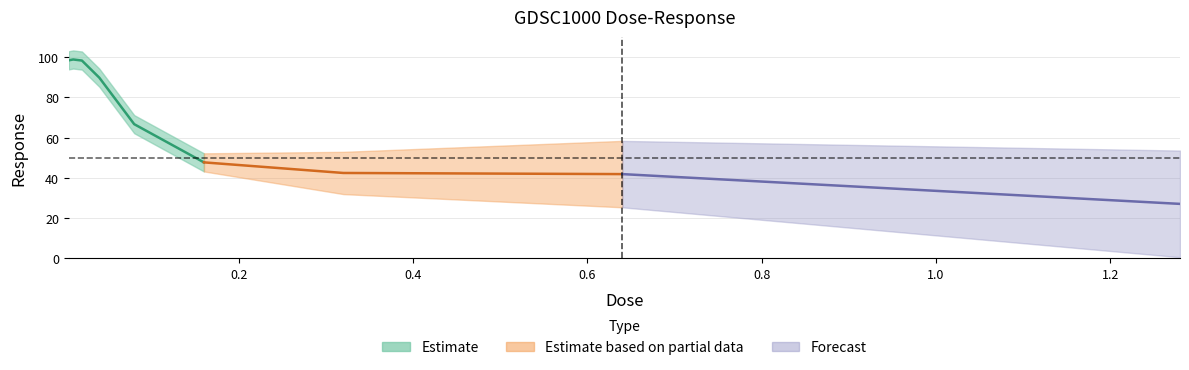

What position from the left is 0.01?

2